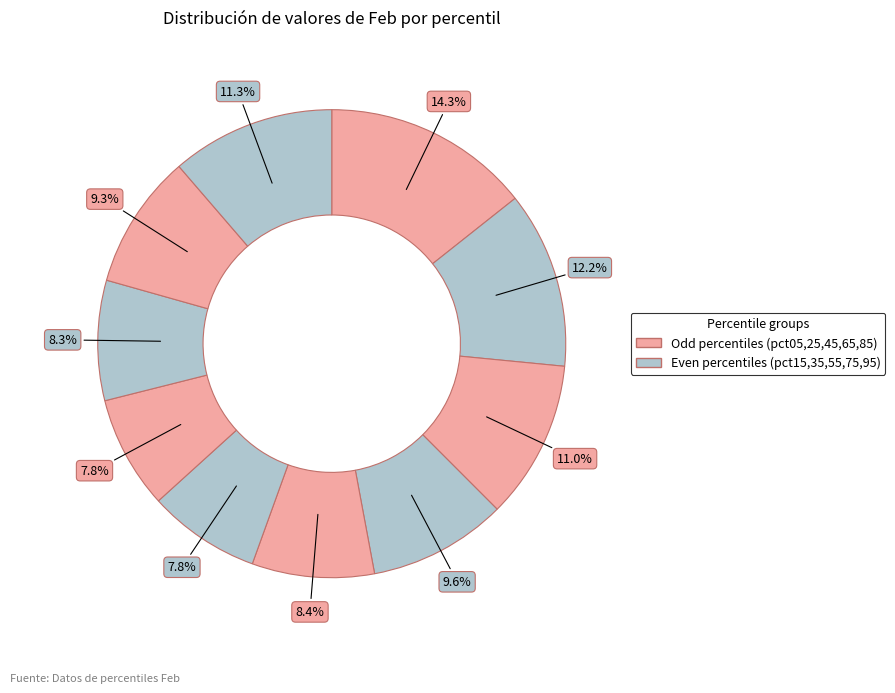

Which slice is the largest?

pct05